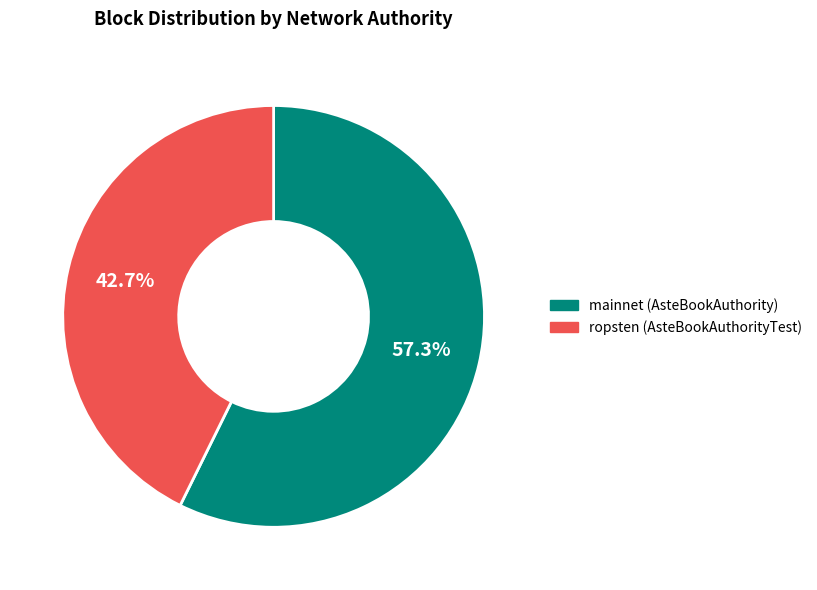

Approximately how many times larger is the value at mainnet (AsteBookAuthority) compared to ropsten (AsteBookAuthorityTest)?

1.3